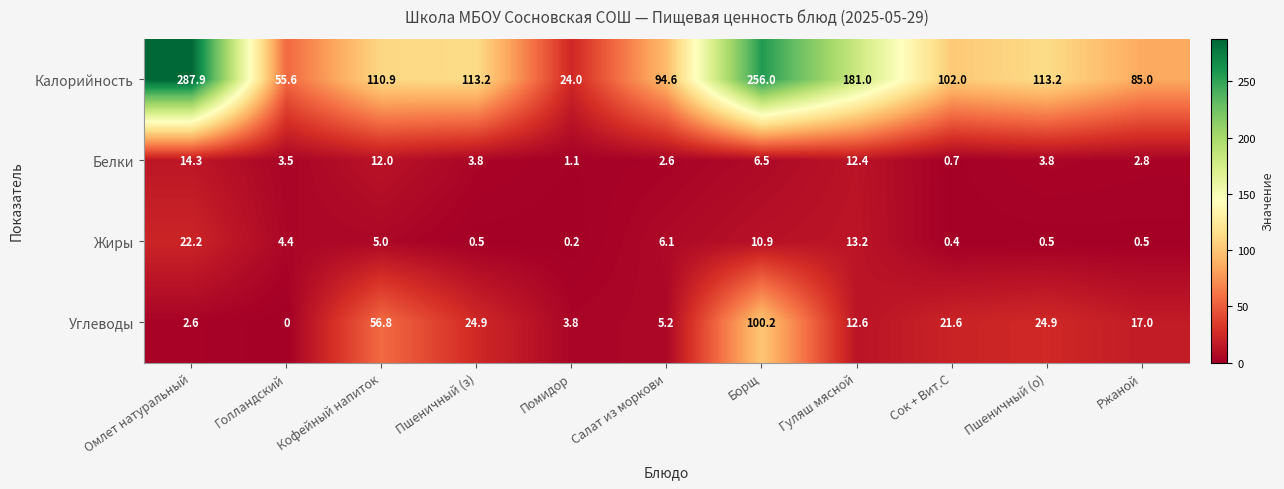

What is the difference between the second highest and second lowest values in the Жиры series?

12.8